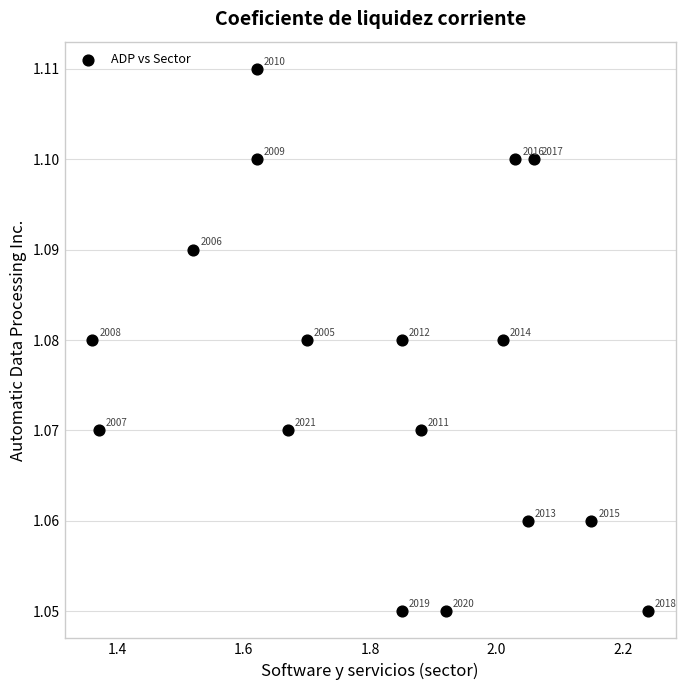

What is the range of X values (max minus min)?

0.9